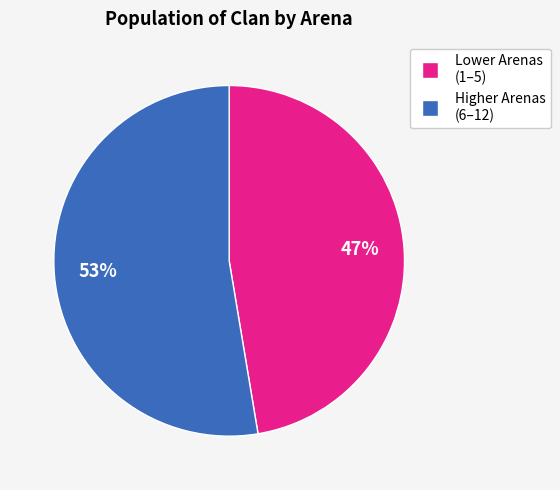

Count the number of slices in the pie.

2